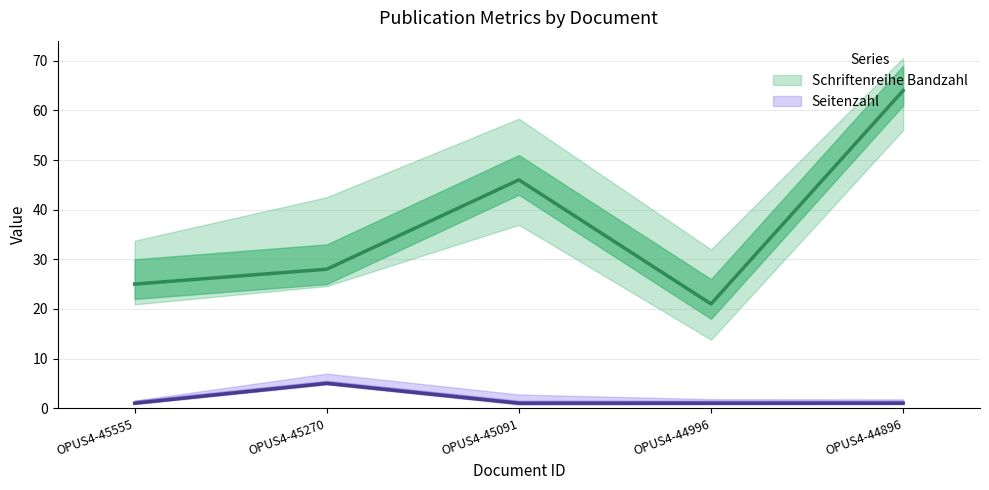

In Schriftenreihe Bandzahl, how many points are lower than both neighbors (excluding endpoints)?

1